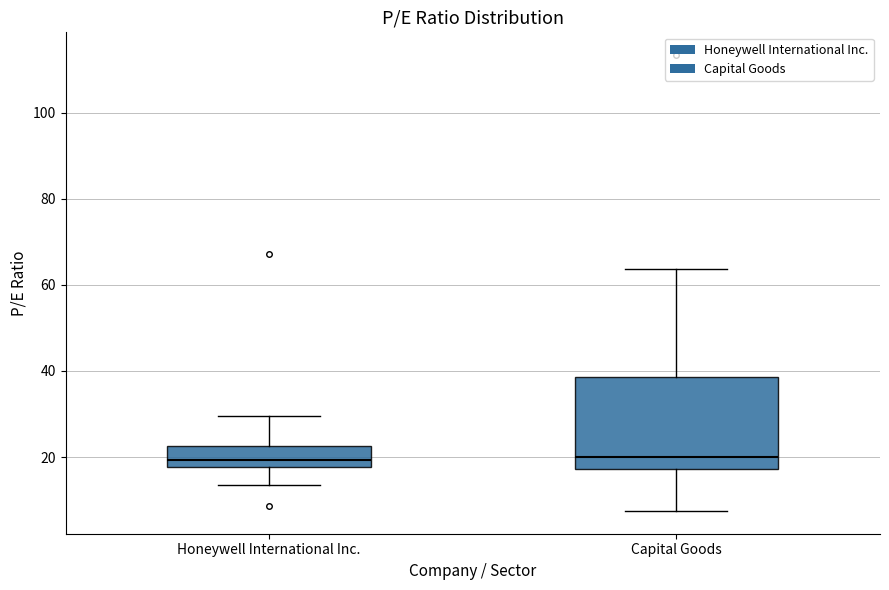

Reading left to right, transcribe this box plot: for each box, give where its median line is, the range the box spans, and where its two whiskers end, as read against the y-axis. The values are not printed on the chart, so give them approximately, as read against the axis.

Honeywell International Inc.: median 20, box 18 to 22, whiskers 14 to 30
Capital Goods: median 20, box 18 to 38, whiskers 8 to 64